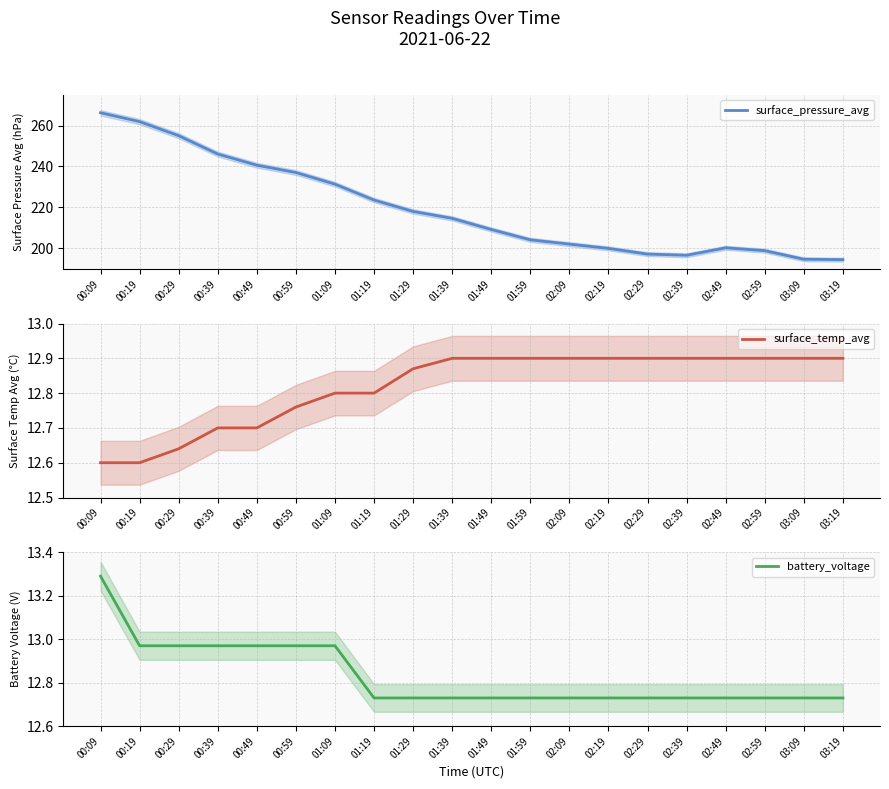

What are all the series names shown in the legend?

surface_pressure_avg, surface_temp_avg, battery_voltage